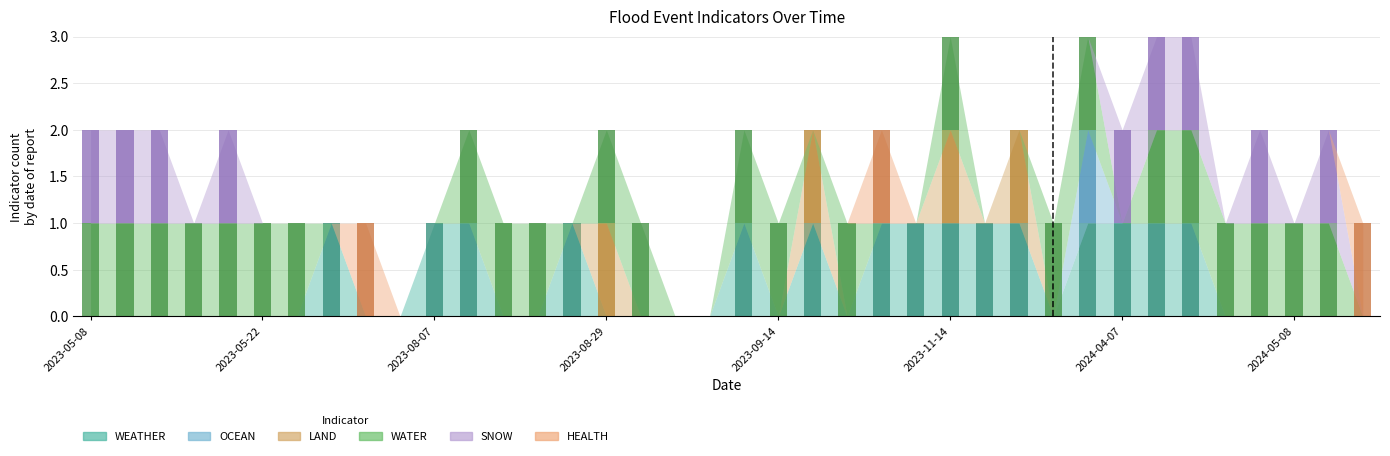

At which label is WEATHER closest to 0?

2023-05-08